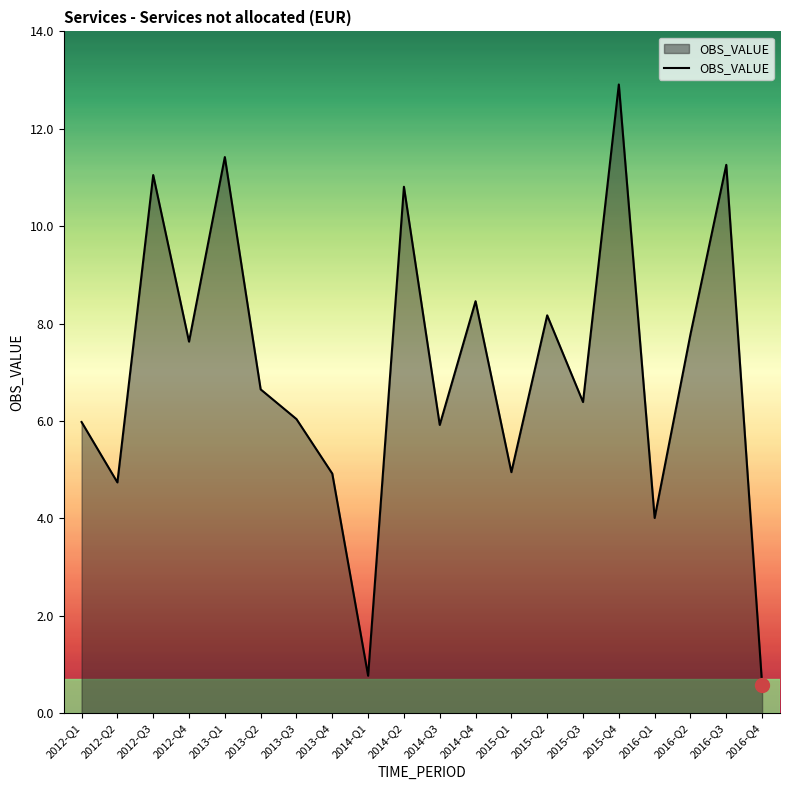

Which label corresponds to the largest value in the chart?

2015-Q4